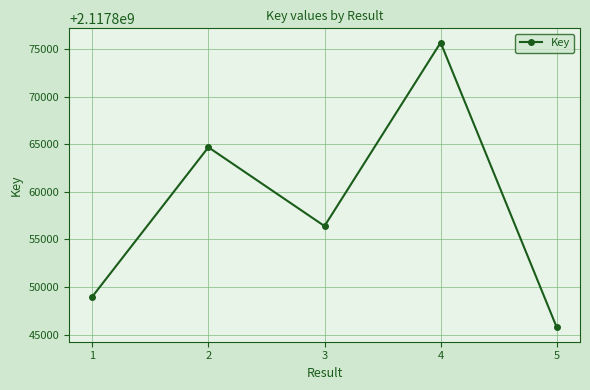

How many lines are shown in the chart?

1